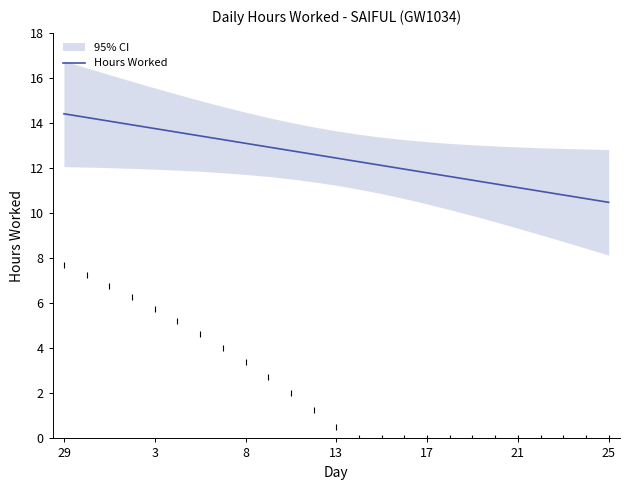

What is the maximum value for Hours Worked?

14.4